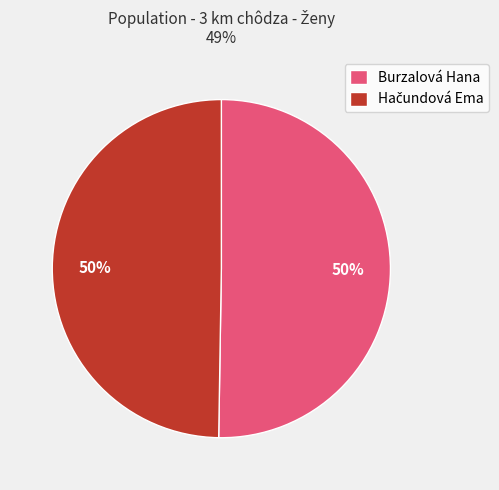

Is it true that Burzalová Hana is 50% of the pie?

True